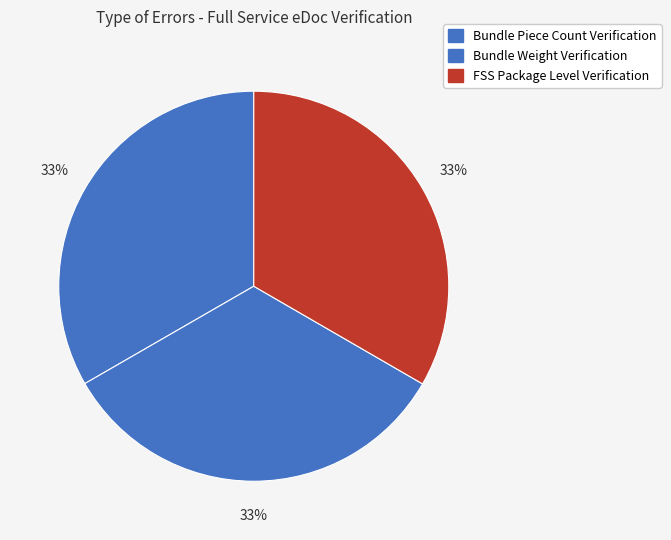

What percentage is NOT represented by Bundle Weight Verification?

66.7%